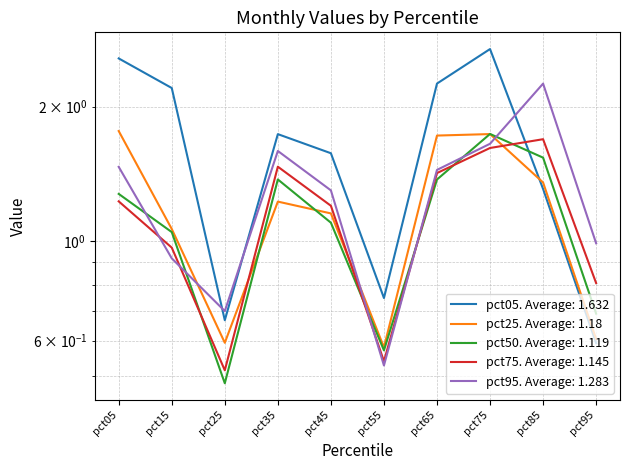

True or false: pct25 and pct75 intersect in this chart.

True